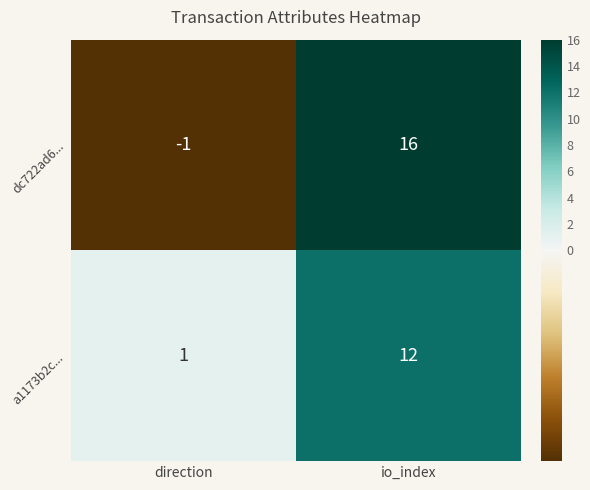

What is the difference between the dc722ad6... values at io_index and direction?

17